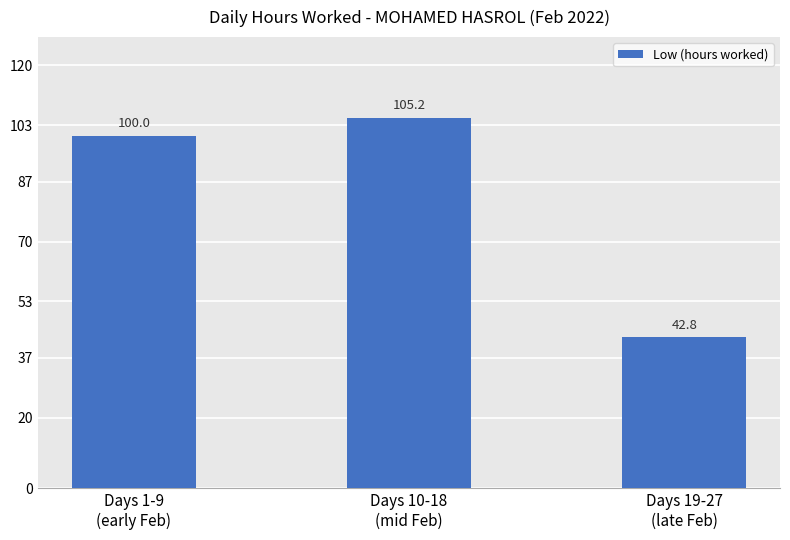

The value at Days 1-9
(early Feb) is 100.0. True or false?

True